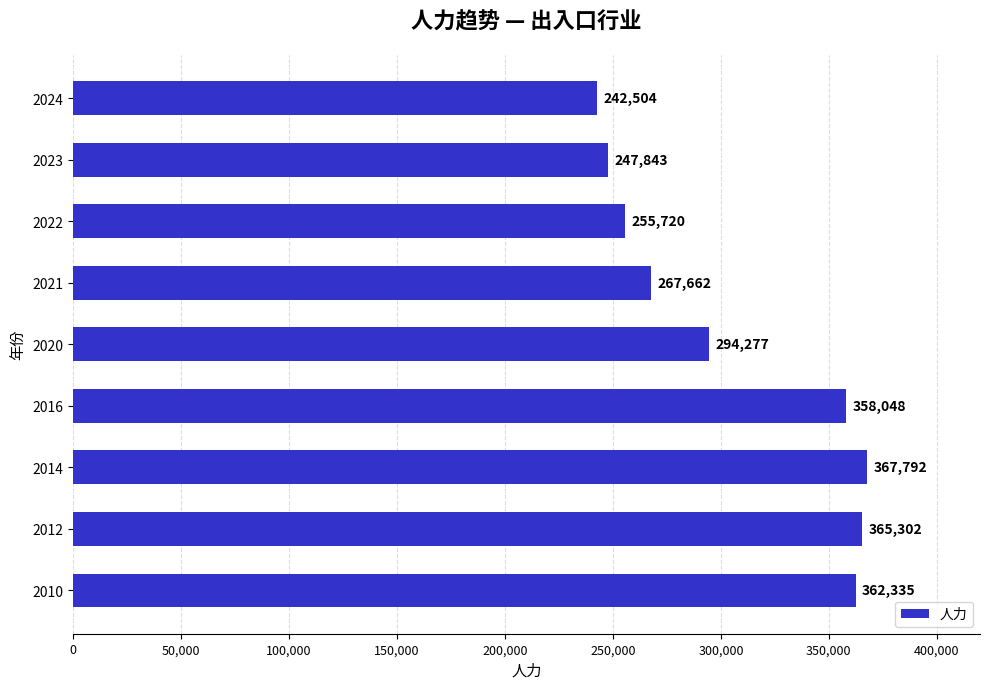

Which label corresponds to the largest value in the chart?

2014